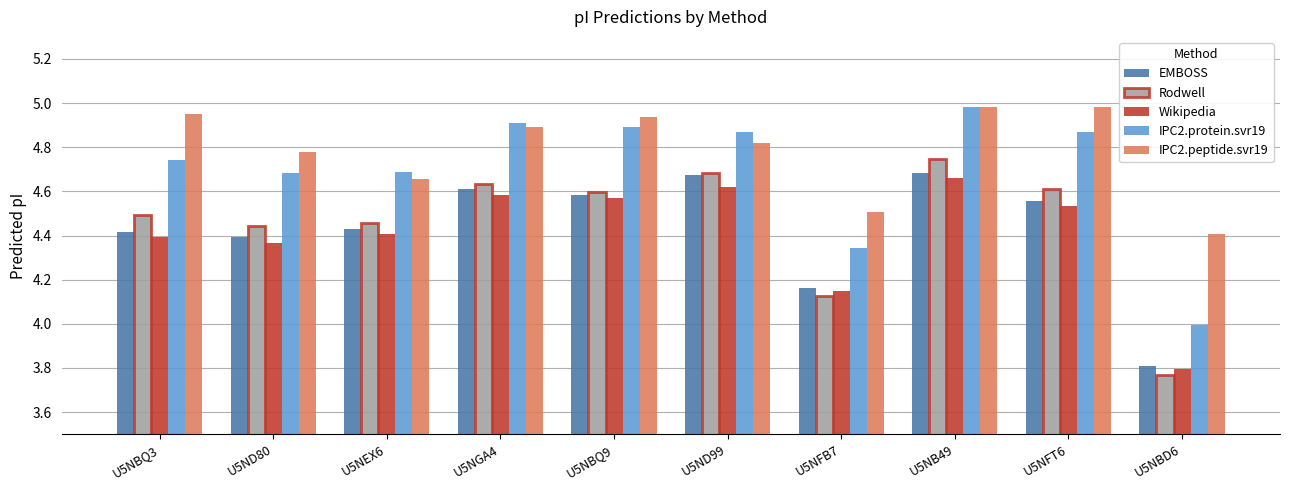

What is the label of the 7th bar from the left?

U5NFB7